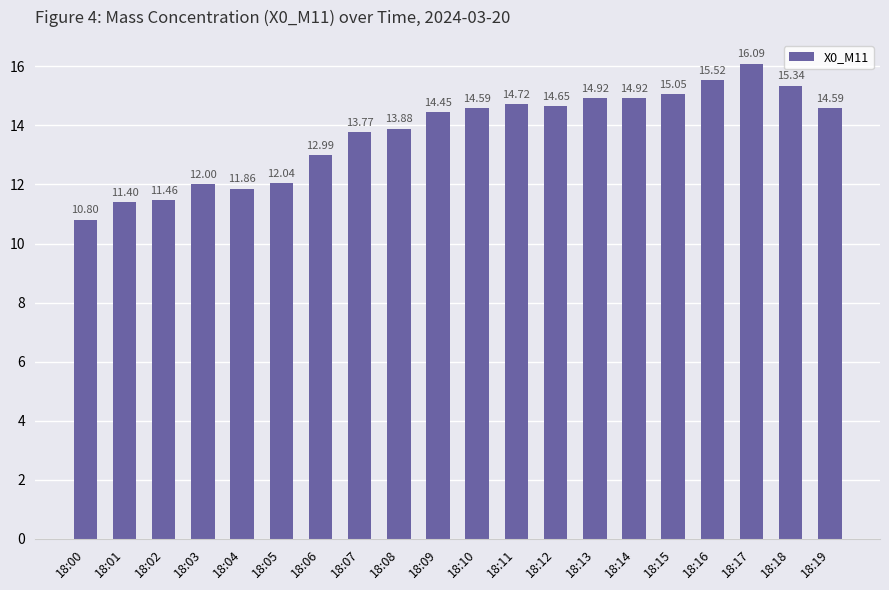

What is the value of the 1st bar from the left?

10.8